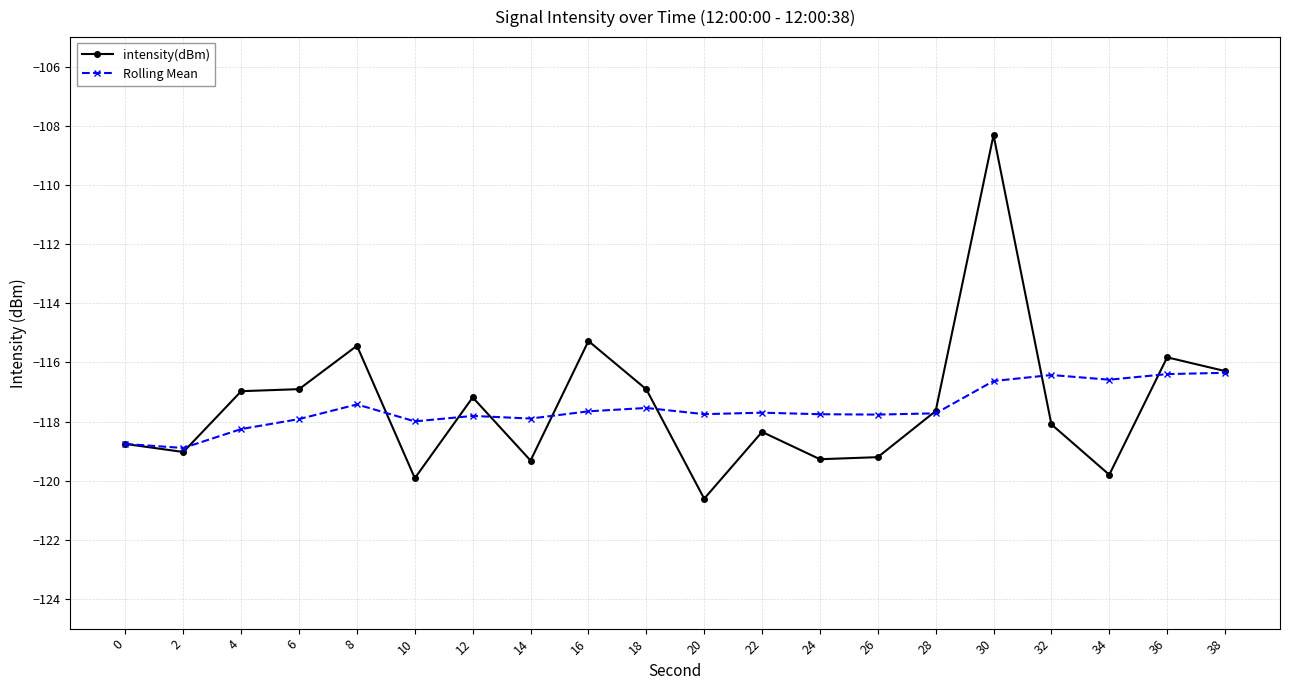

Which series has the widest spread of values?

intensity(dBm)